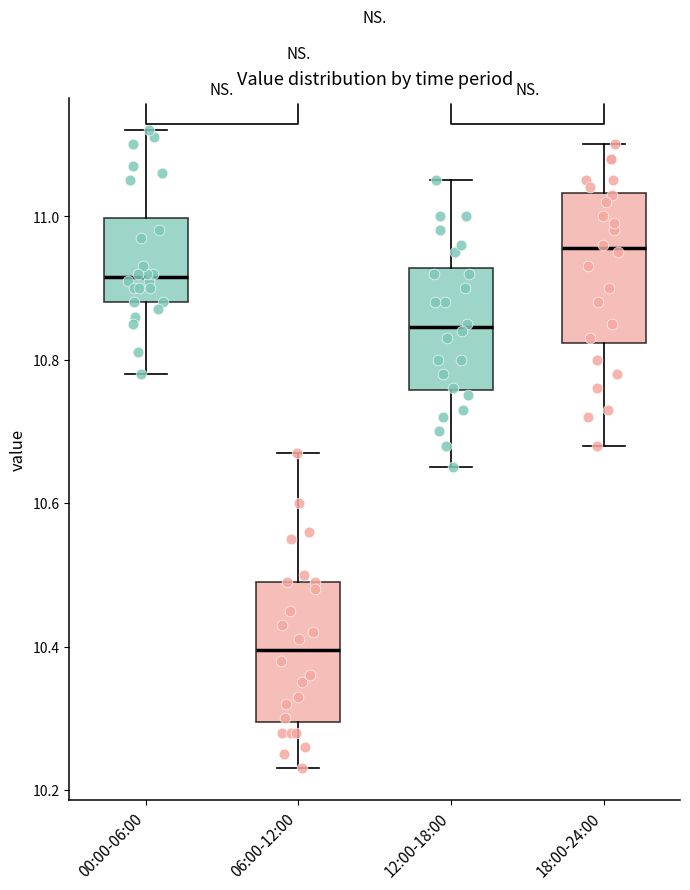

Reading left to right, read every box against the y-axis: the position of its median line, the range the box covers, and the ends of its whiskers. The values are not printed on the chart, so give them approximately, as read against the axis.

00:00-06:00: median 10.92, box 10.88 to 11.00, whiskers 10.78 to 11.12
06:00-12:00: median 10.40, box 10.30 to 10.50, whiskers 10.24 to 10.68
12:00-18:00: median 10.84, box 10.76 to 10.92, whiskers 10.66 to 11.06
18:00-24:00: median 10.96, box 10.82 to 11.04, whiskers 10.68 to 11.10